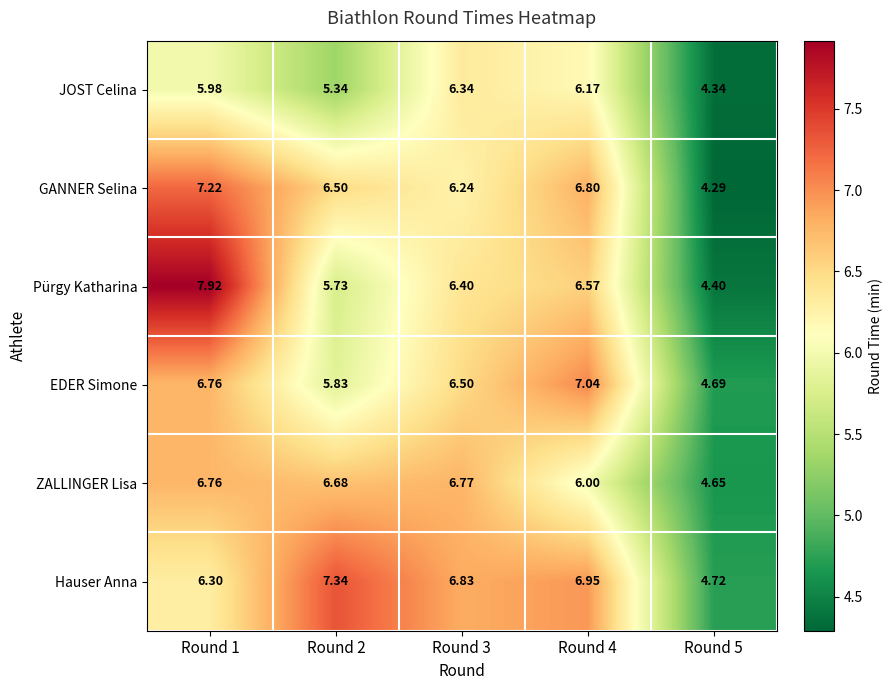

Which series changed the most between Round 2 and Round 5?

Hauser Anna